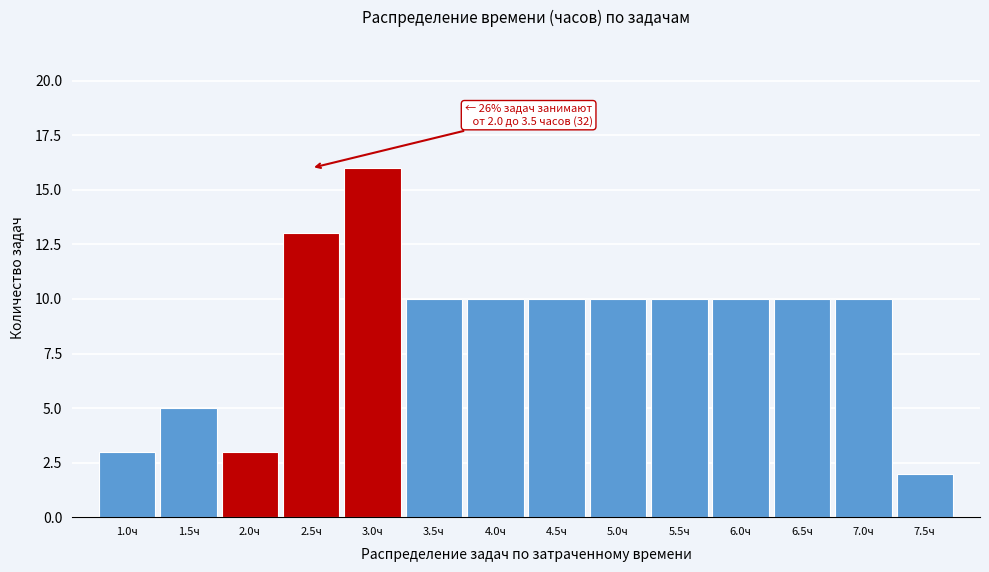

Reading right to left, what are all the values shown in this chart?

7.5ч=2	7.0ч=10	6.5ч=10	6.0ч=10	5.5ч=10	5.0ч=10	4.5ч=10	4.0ч=10	3.5ч=10	3.0ч=16	2.5ч=13	2.0ч=3	1.5ч=5	1.0ч=3